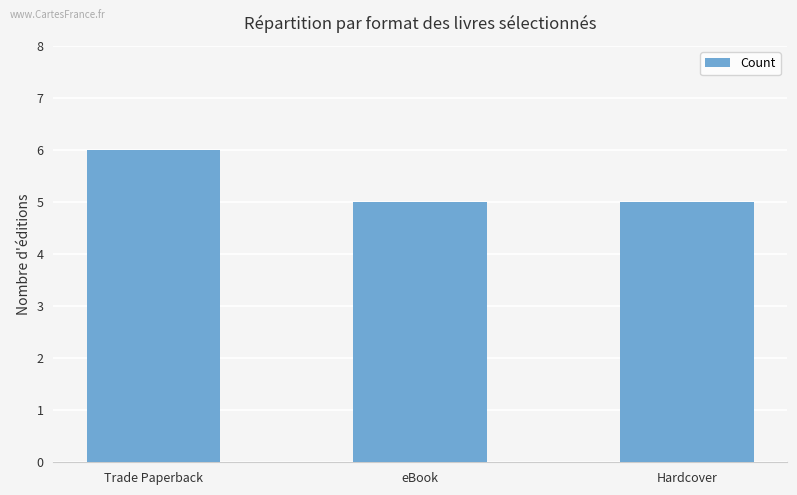

What is the sum of all values?

16